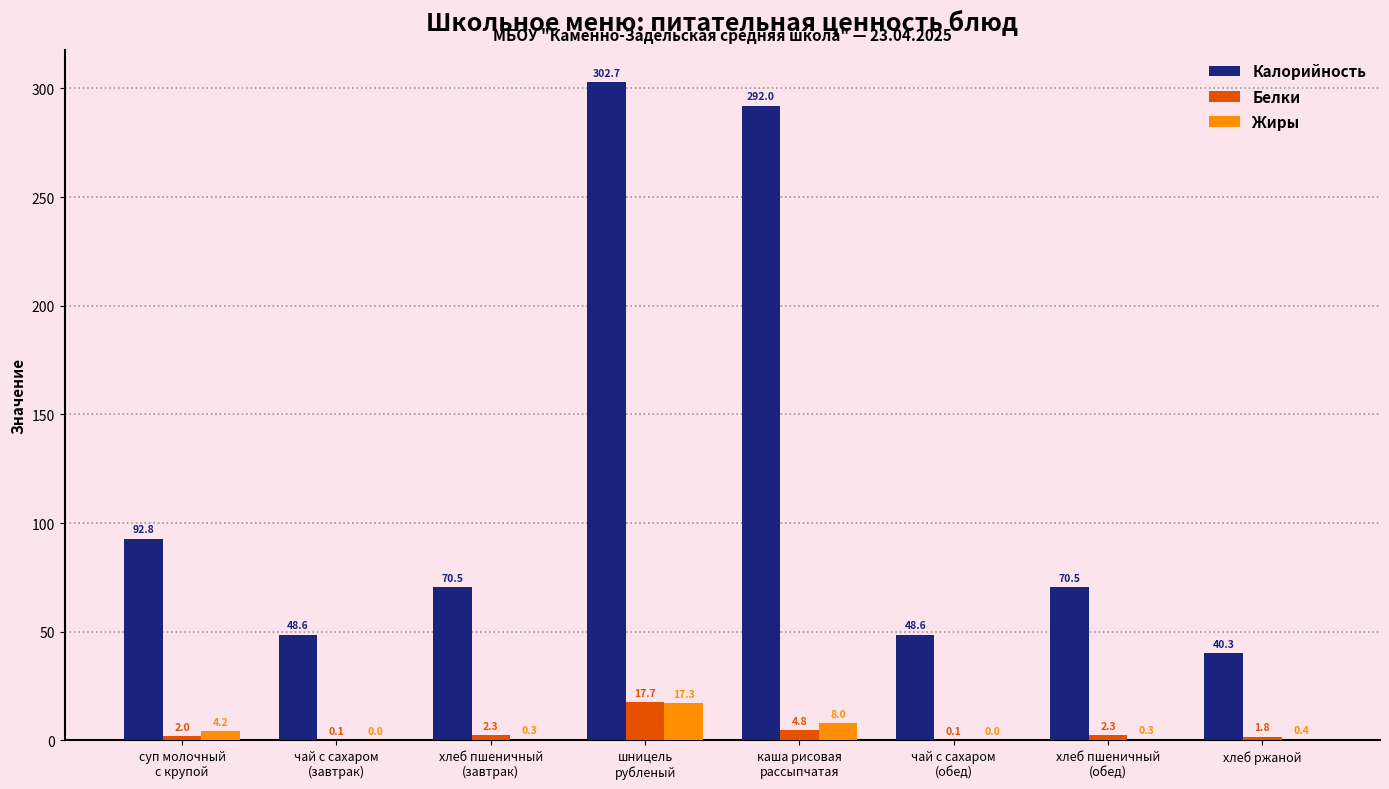

Reading right to left, extract all data points from this chart.

Калорийность: хлеб ржаной=40.3	хлеб пшеничный
(обед)=70.5	чай с сахаром
(обед)=48.6	каша рисовая
рассыпчатая=292.0	шницель
рубленый=302.7	хлеб пшеничный
(завтрак)=70.5	чай с сахаром
(завтрак)=48.6	суп молочный
с крупой=92.8
Белки: хлеб ржаной=1.8	хлеб пшеничный
(обед)=2.3	чай с сахаром
(обед)=0.1	каша рисовая
рассыпчатая=4.8	шницель
рубленый=17.7	хлеб пшеничный
(завтрак)=2.3	чай с сахаром
(завтрак)=0.1	суп молочный
с крупой=2.0
Жиры: хлеб ржаной=0.4	хлеб пшеничный
(обед)=0.3	чай с сахаром
(обед)=0.0	каша рисовая
рассыпчатая=8.0	шницель
рубленый=17.3	хлеб пшеничный
(завтрак)=0.3	чай с сахаром
(завтрак)=0.0	суп молочный
с крупой=4.2